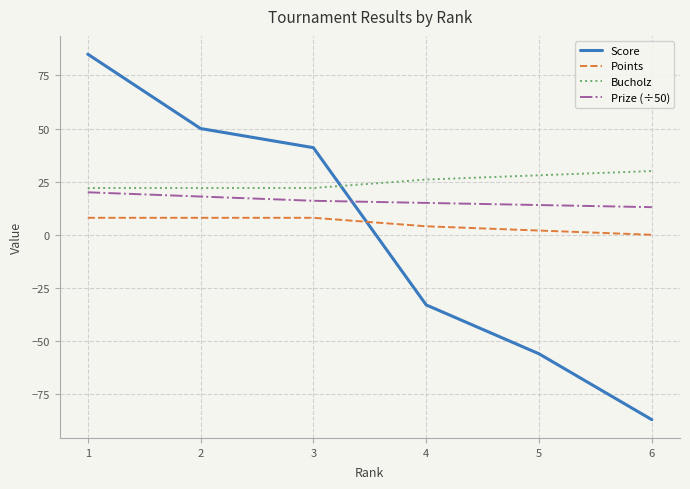

Which series has the largest total across all categories?

Bucholz